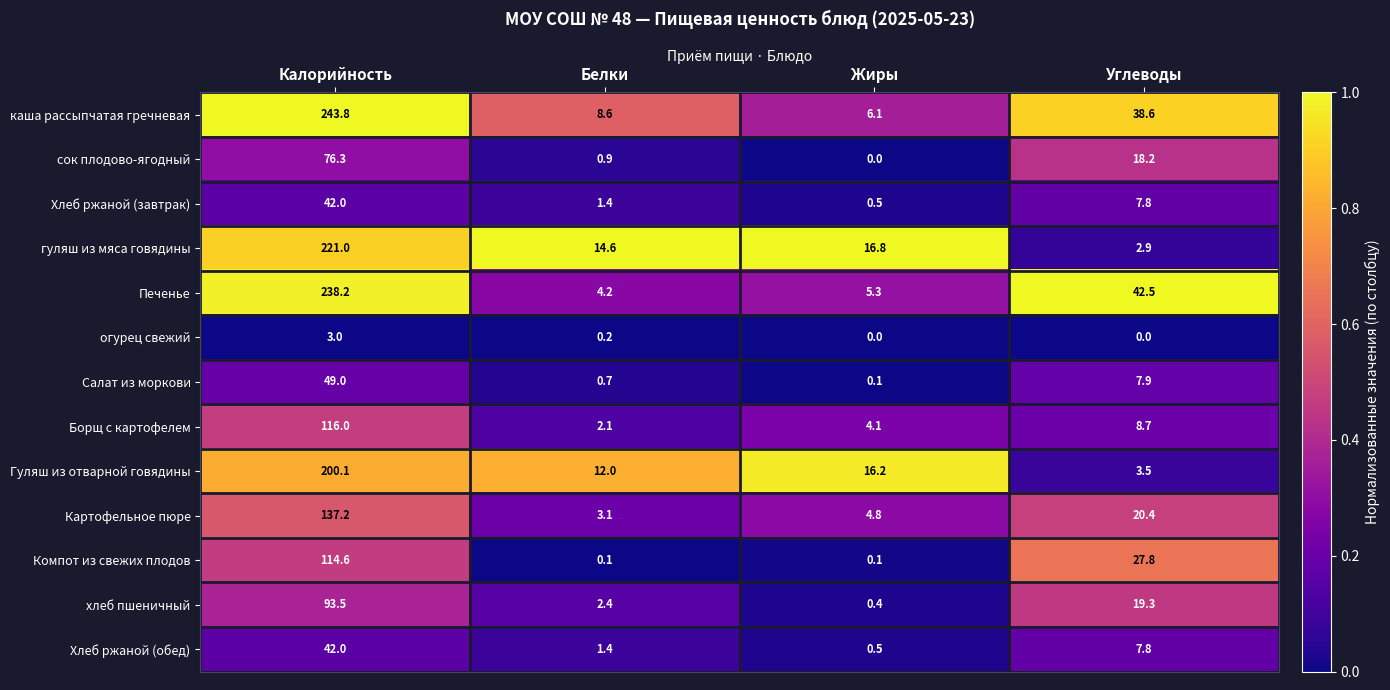

What is the difference between the highest and lowest values at Жиры?

16.8